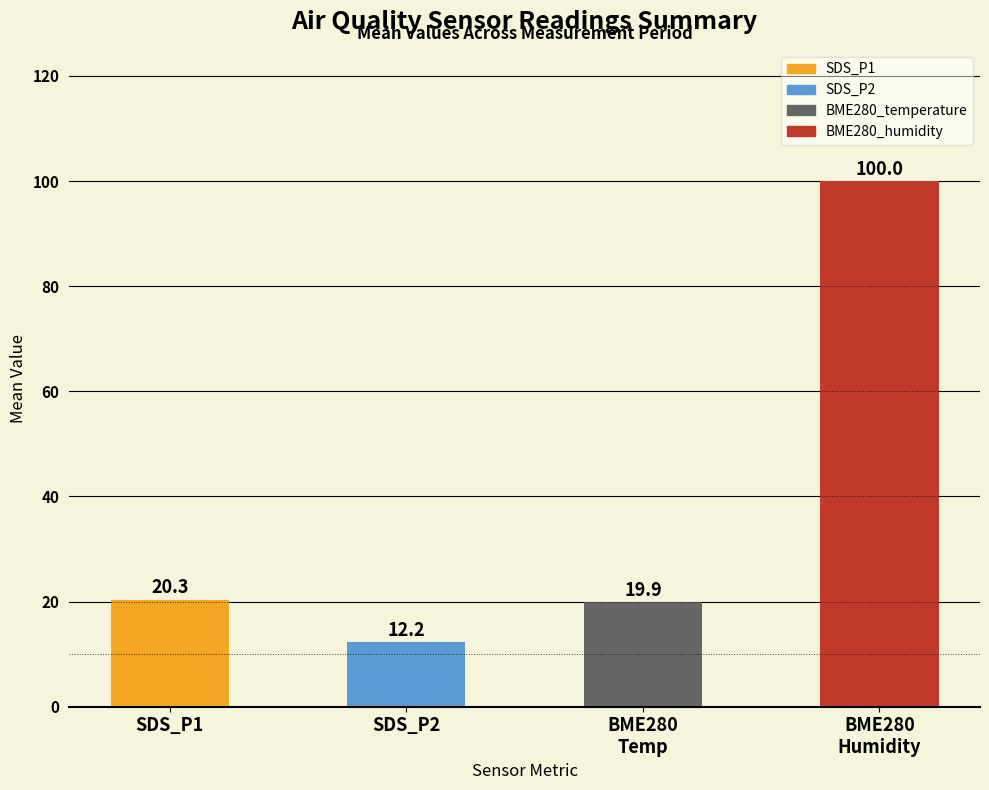

The value at SDS_P1 is 20.3. True or false?

True